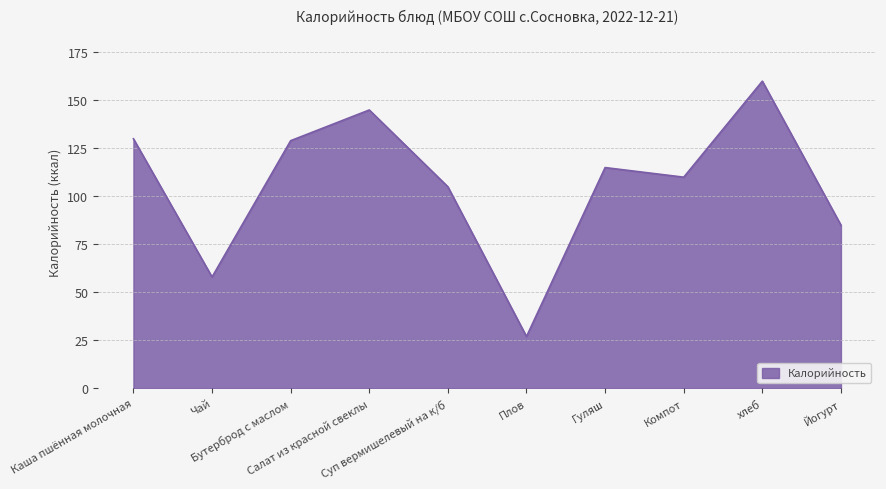

How many categories are shown in the chart?

10